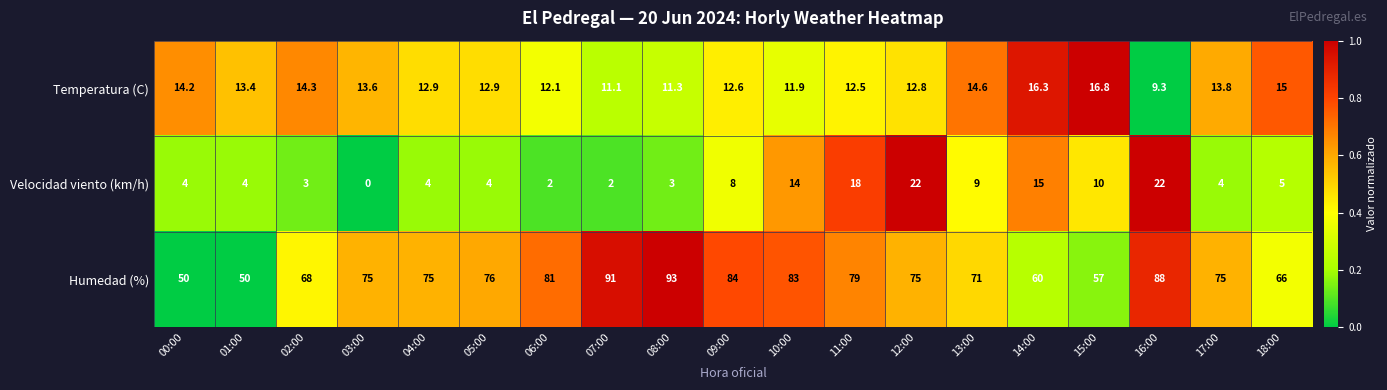

How many series are shown in this chart?

3